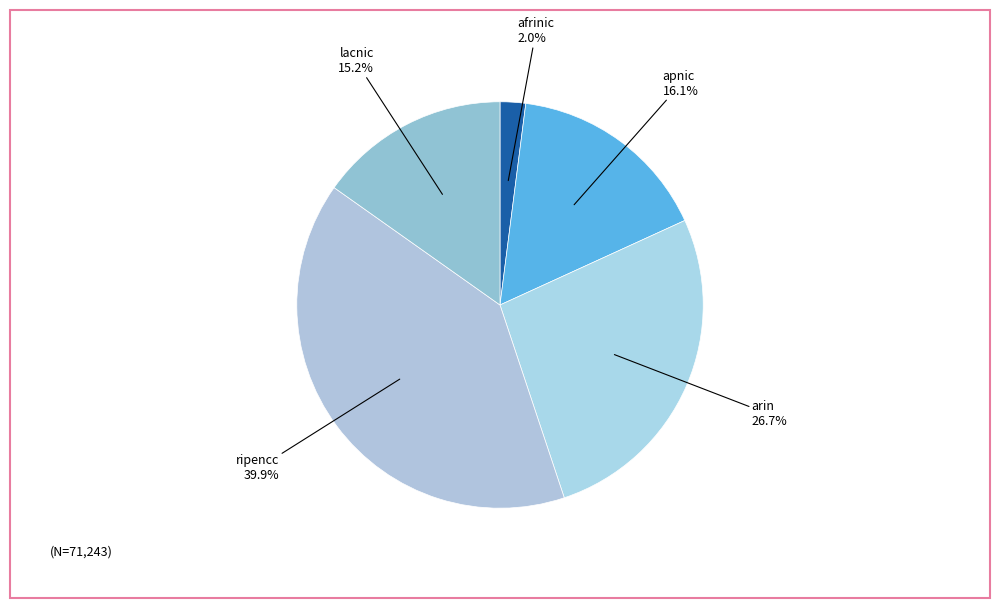

Which has a higher value, apnic or arin?

arin